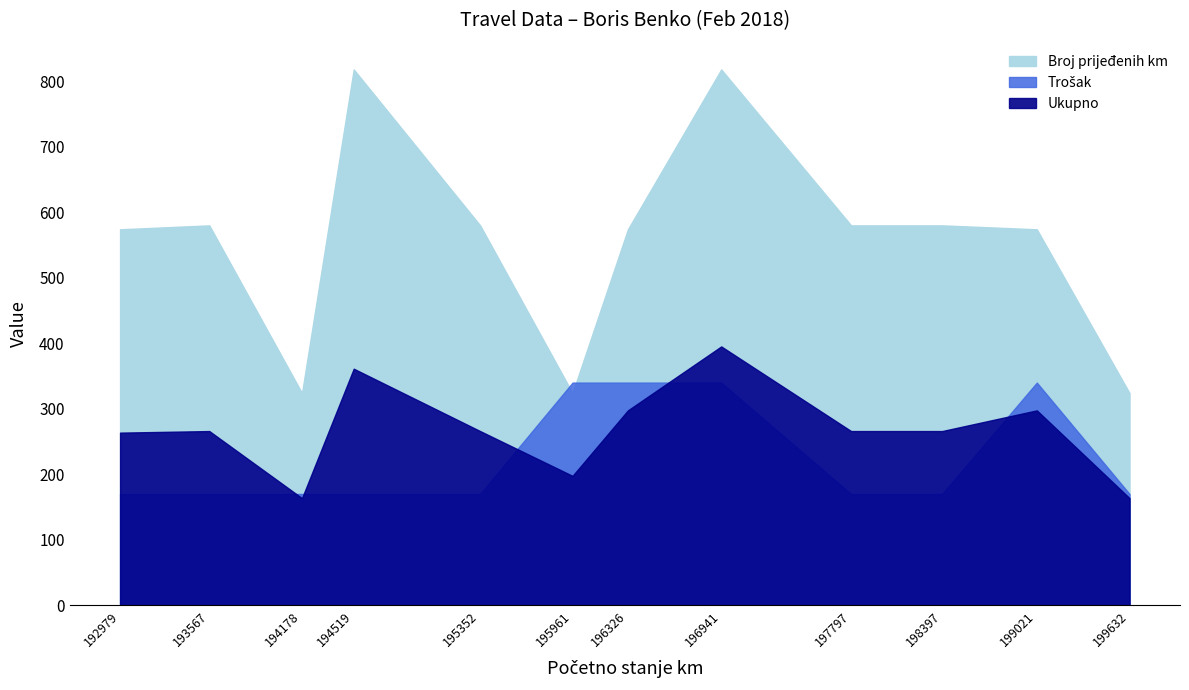

Between 193567 and 195961, which is larger?

193567